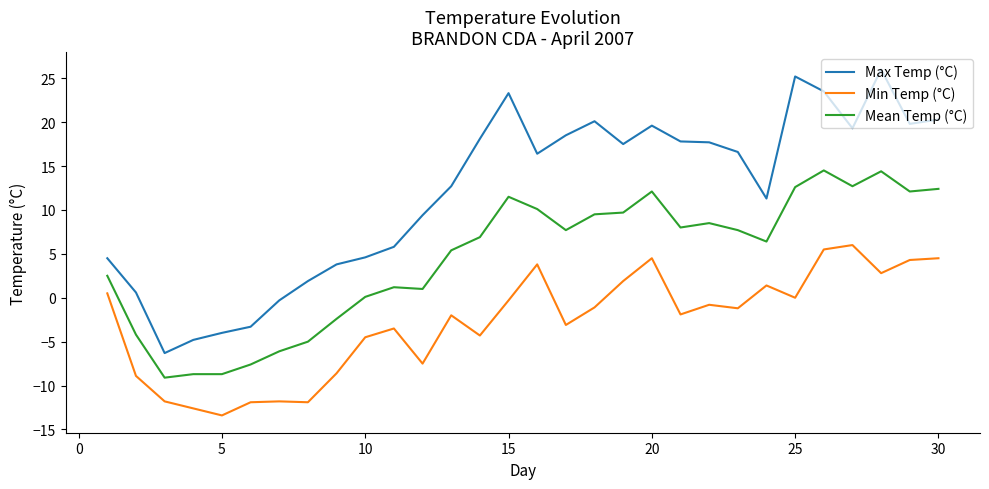

List the series in order of their overall mean, lowest first.

Min Temp (°C), Mean Temp (°C), Max Temp (°C)